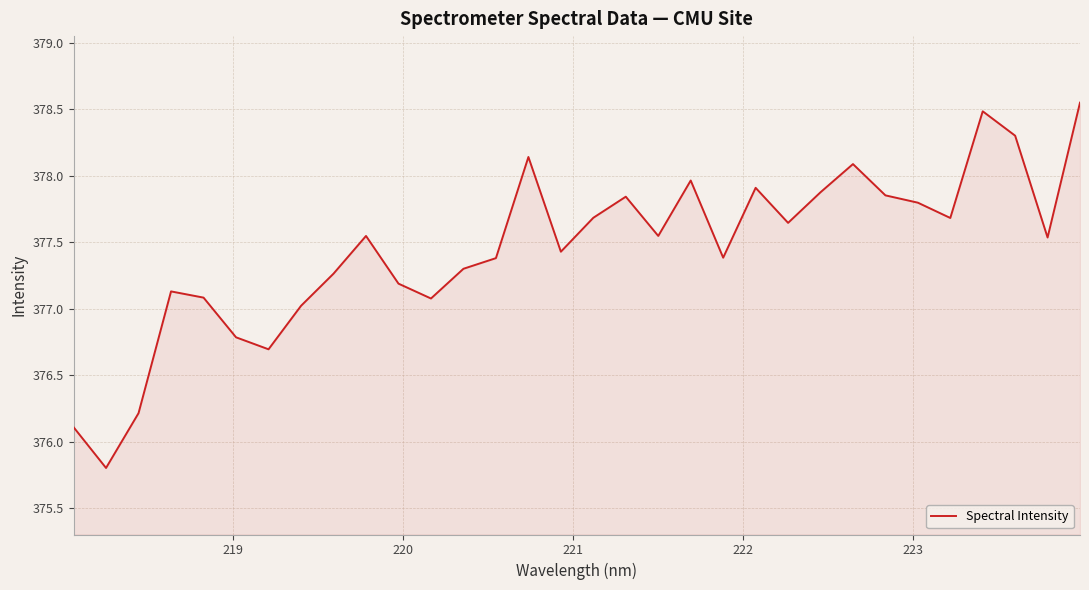

How many categories are shown in the chart?

32